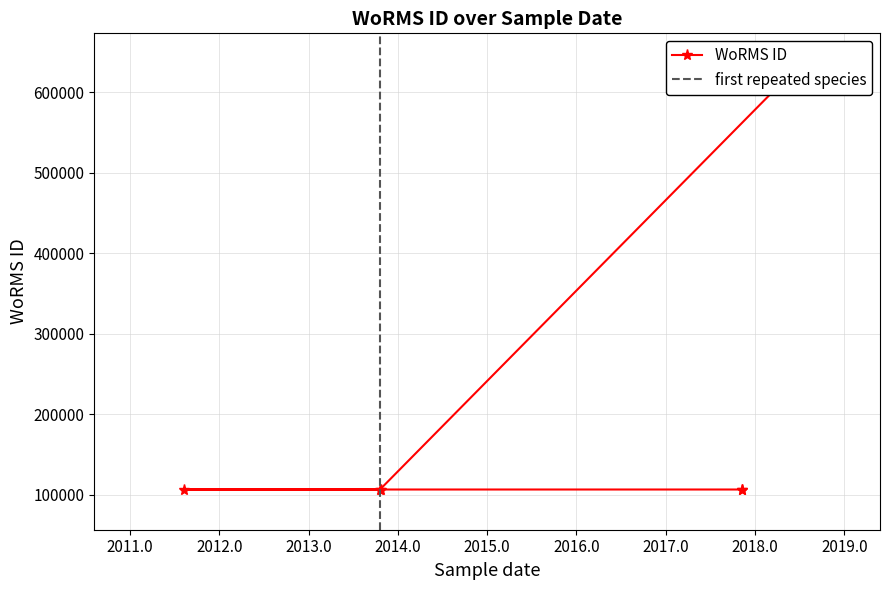

Reading left to right, list all the values displayed in this chart.

623449	106287	106287	106287	106287	106287